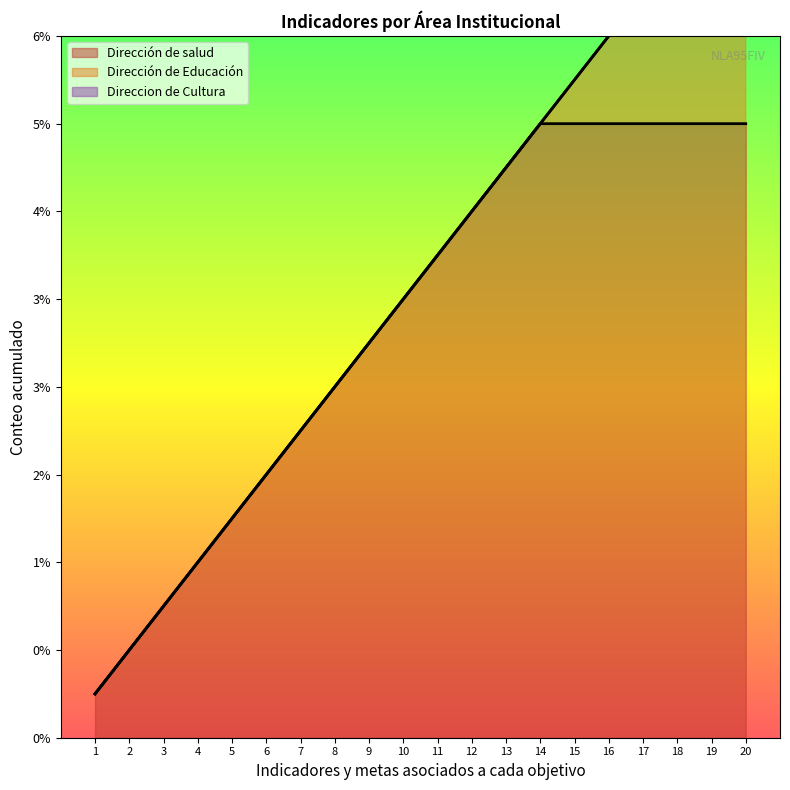

Is it true that Dirección de salud equals 8 at 8?

False